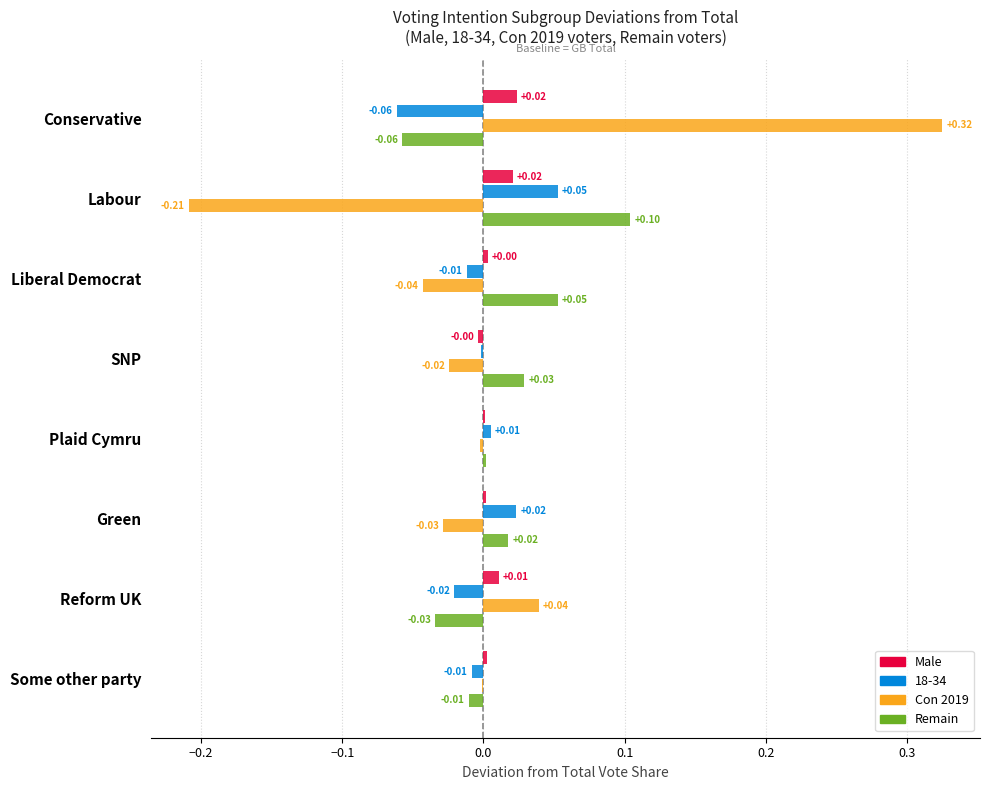

What is the sum of the Con 2019 values at Reform UK and Conservative?

0.4